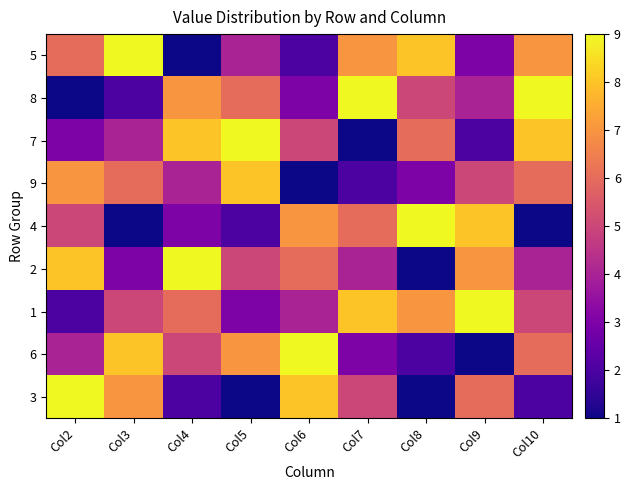

Reading left to right, list all the values displayed in this chart.

3: Col2=9	Col3=7	Col4=2	Col5=1	Col6=8	Col7=5	Col8=1	Col9=6	Col10=2
6: Col2=4	Col3=8	Col4=5	Col5=7	Col6=9	Col7=3	Col8=2	Col9=1	Col10=6
1: Col2=2	Col3=5	Col4=6	Col5=3	Col6=4	Col7=8	Col8=7	Col9=9	Col10=5
2: Col2=8	Col3=3	Col4=9	Col5=5	Col6=6	Col7=4	Col8=1	Col9=7	Col10=4
4: Col2=5	Col3=1	Col4=3	Col5=2	Col6=7	Col7=6	Col8=9	Col9=8	Col10=1
9: Col2=7	Col3=6	Col4=4	Col5=8	Col6=1	Col7=2	Col8=3	Col9=5	Col10=6
7: Col2=3	Col3=4	Col4=8	Col5=9	Col6=5	Col7=1	Col8=6	Col9=2	Col10=8
8: Col2=1	Col3=2	Col4=7	Col5=6	Col6=3	Col7=9	Col8=5	Col9=4	Col10=9
5: Col2=6	Col3=9	Col4=1	Col5=4	Col6=2	Col7=7	Col8=8	Col9=3	Col10=7